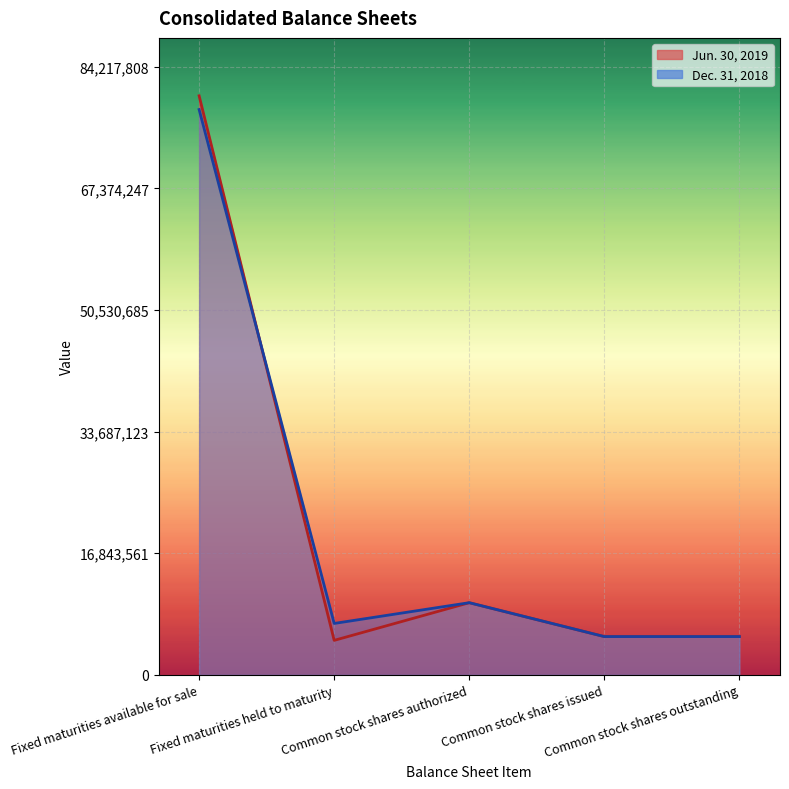

The Jun. 30, 2019 series shows 7121173 at Fixed maturities held to maturity. True or false?

False